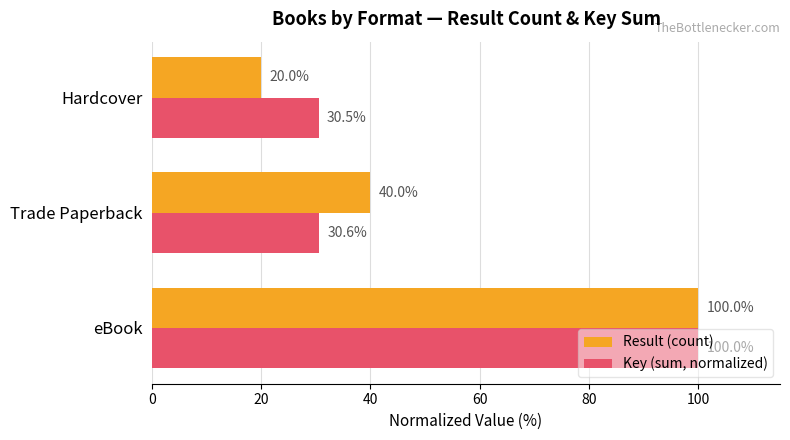

Which series has the largest range (max minus min)?

Result (count)